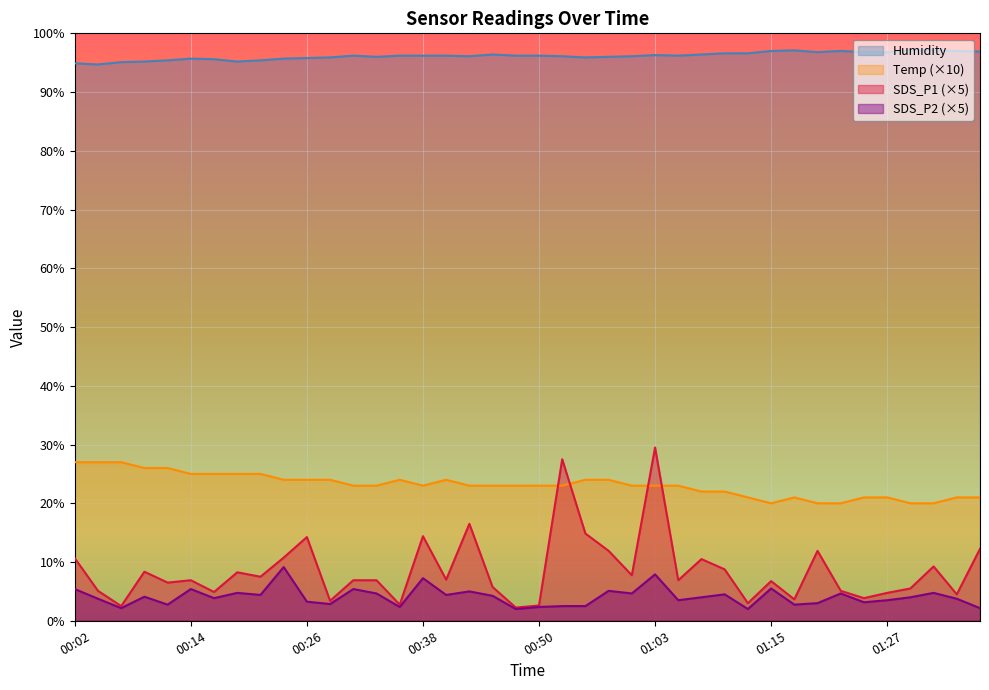

At which category does Temp reach its first local peak?

00:36